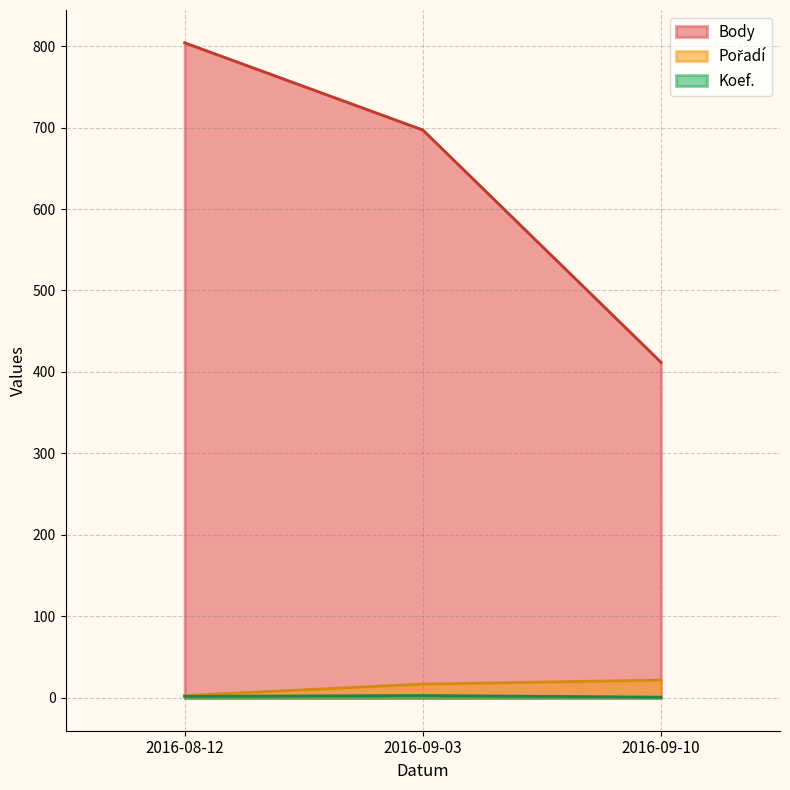

Reading left to right, what are all the values shown in this chart?

Body: 2016-08-12=804	2016-09-03=697	2016-09-10=412
Koef.: 2016-08-12=2	2016-09-03=3	2016-09-10=1
Pořadí: 2016-08-12=3	2016-09-03=17	2016-09-10=22